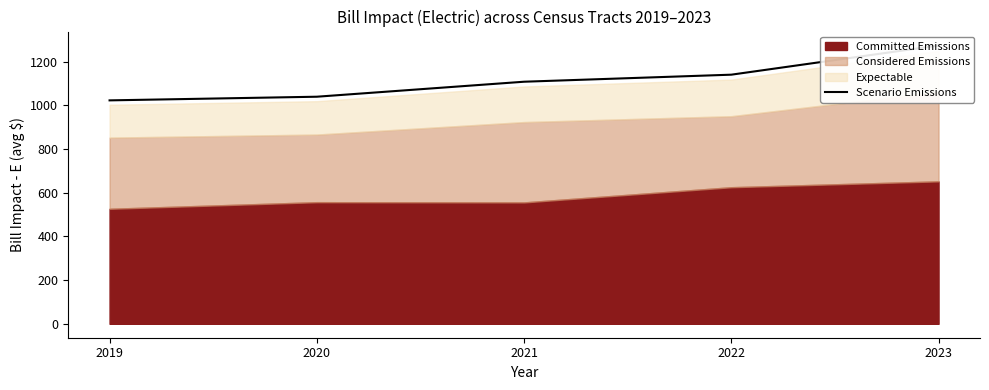

Rank the categories by value from highest to lowest.

2023, 2022, 2021, 2020, 2019